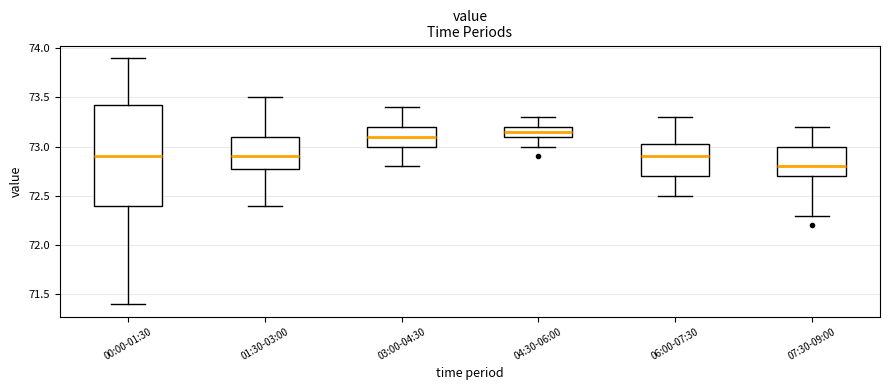

Reading left to right, transcribe this box plot: for each box, give where its median line is, the range the box spans, and where its two whiskers end, as read against the y-axis. The values are not printed on the chart, so give them approximately, as read against the axis.

00:00-01:30: median 72.90, box 72.40 to 73.45, whiskers 71.40 to 73.90
01:30-03:00: median 72.90, box 72.80 to 73.10, whiskers 72.40 to 73.50
03:00-04:30: median 73.10, box 73.00 to 73.20, whiskers 72.80 to 73.40
04:30-06:00: median 73.15, box 73.10 to 73.20, whiskers 73.00 to 73.30
06:00-07:30: median 72.90, box 72.70 to 73.05, whiskers 72.50 to 73.30
07:30-09:00: median 72.80, box 72.70 to 73.00, whiskers 72.30 to 73.20